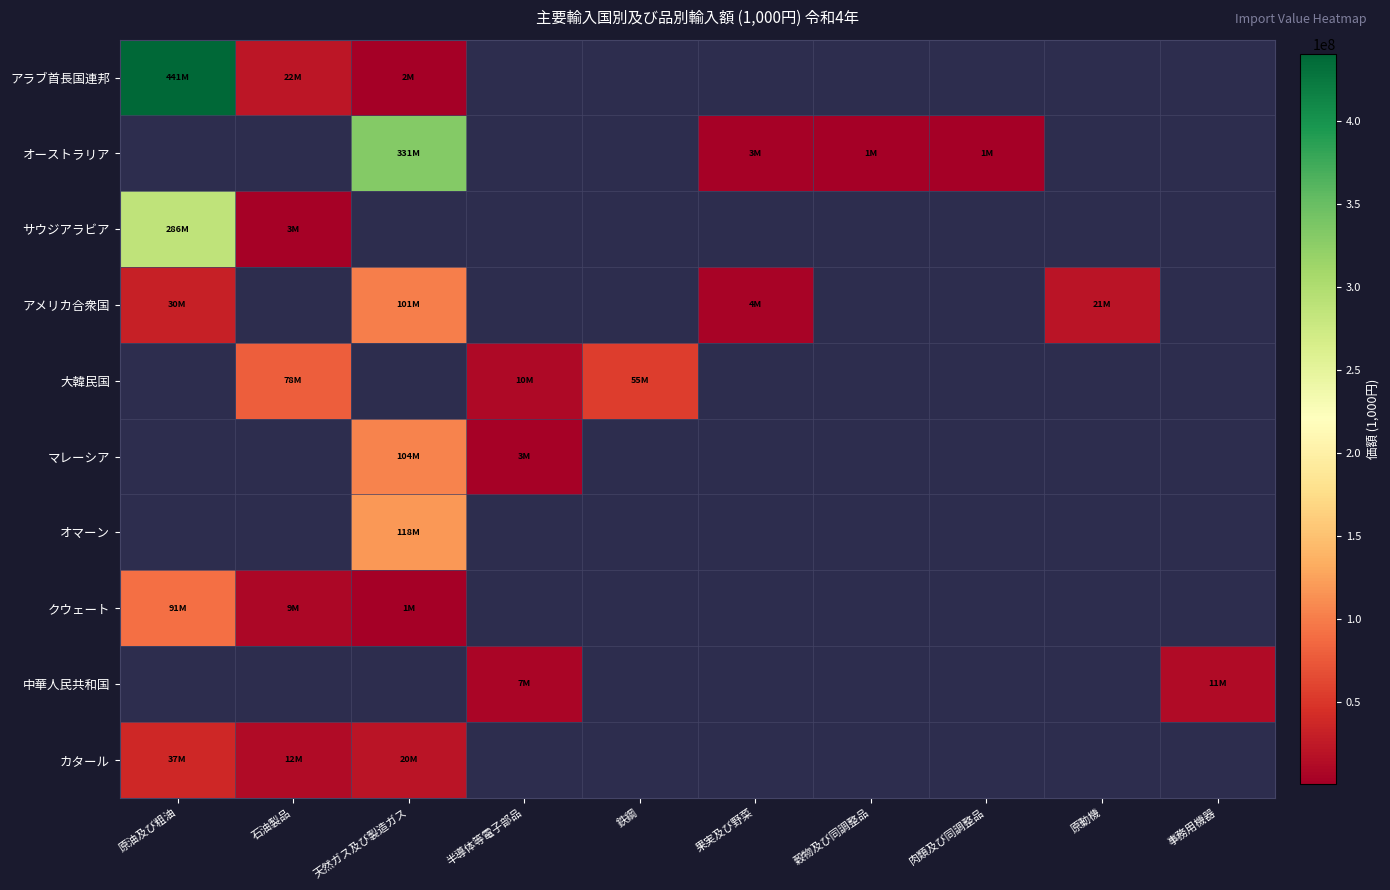

What is the difference between the maximum and minimum values in the カタール series?

25030813.0